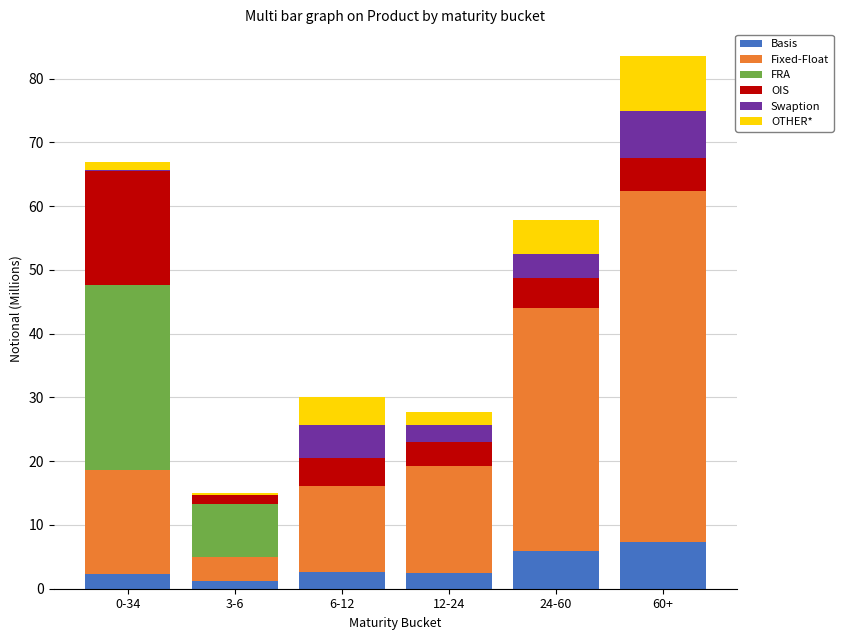

Is it true that Basis equals 2.2 at 0-34?

True